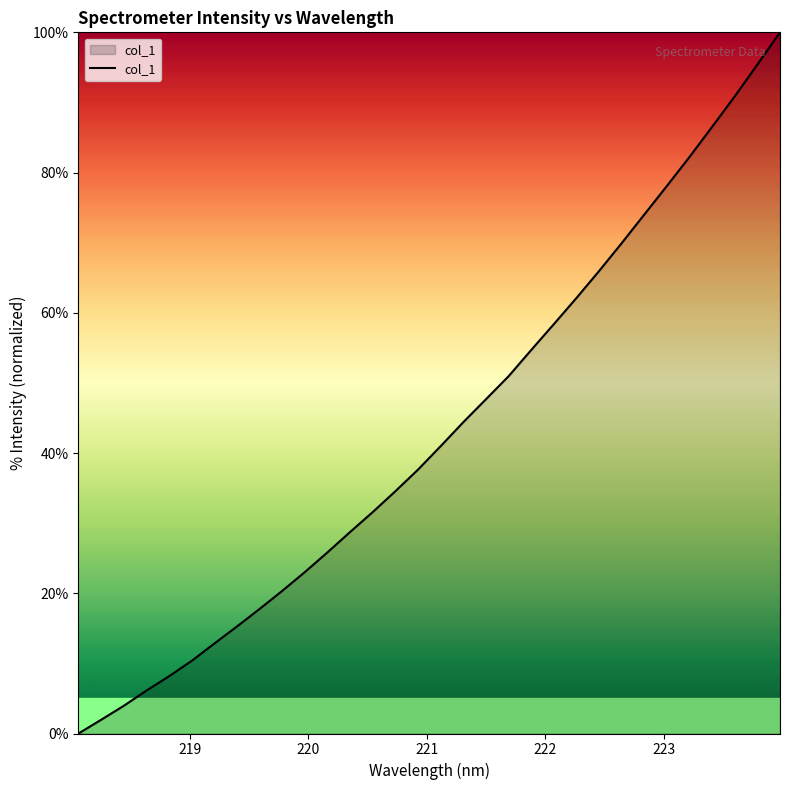

What is the greatest value displayed?

100.0